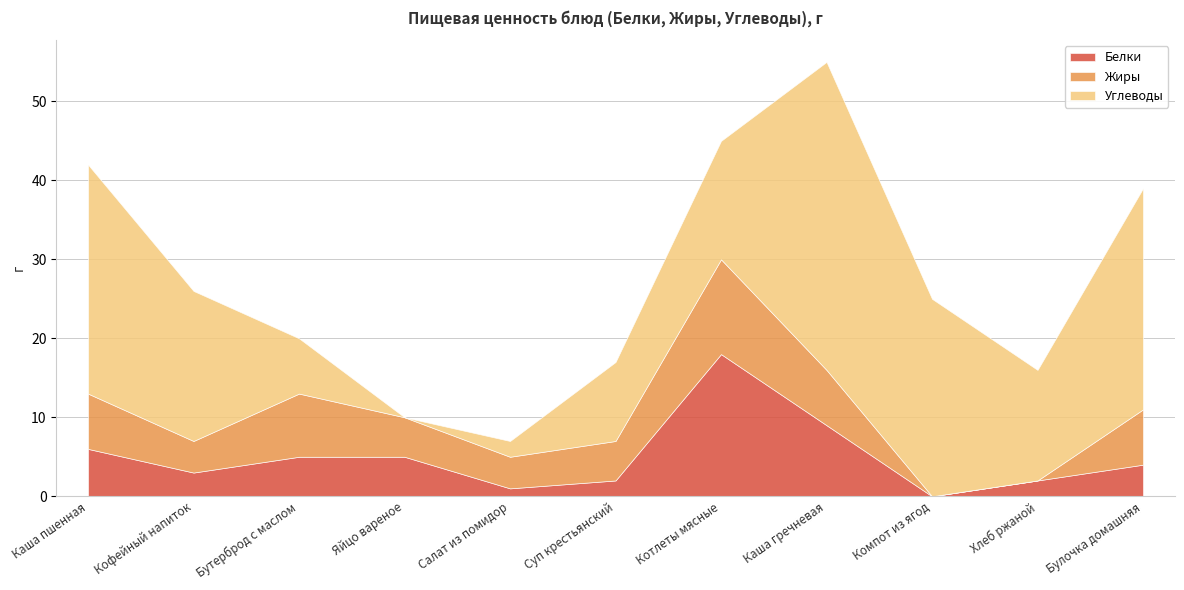

Reading left to right, list all the values displayed in this chart.

Белки: Каша пшенная=6	Кофейный напиток=3	Бутерброд с маслом=5	Яйцо вареное=5	Салат из помидор=1	Суп крестьянский=2	Котлеты мясные=18	Каша гречневая=9	Компот из ягод=0	Хлеб ржаной=2	Булочка домашняя=4
Жиры: Каша пшенная=7	Кофейный напиток=4	Бутерброд с маслом=8	Яйцо вареное=5	Салат из помидор=4	Суп крестьянский=5	Котлеты мясные=12	Каша гречневая=7	Компот из ягод=0	Хлеб ржаной=0	Булочка домашняя=7
Углеводы: Каша пшенная=29	Кофейный напиток=19	Бутерброд с маслом=7	Яйцо вареное=0	Салат из помидор=2	Суп крестьянский=10	Котлеты мясные=15	Каша гречневая=39	Компот из ягод=25	Хлеб ржаной=14	Булочка домашняя=28